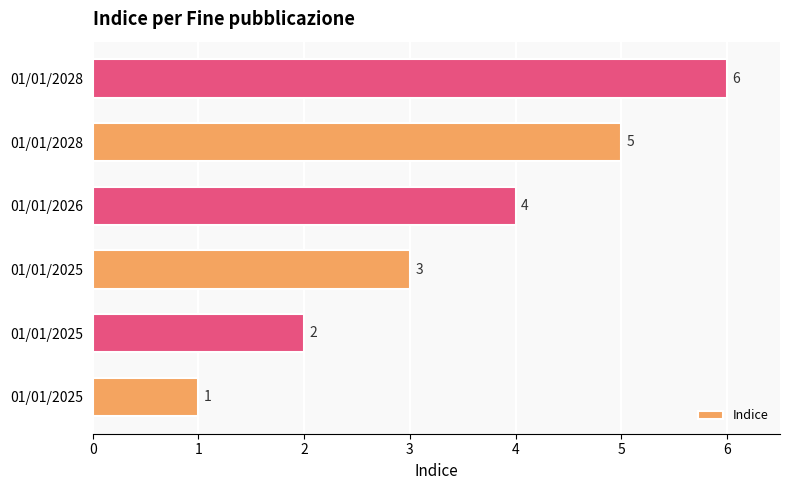

How many data points does each series have?

6